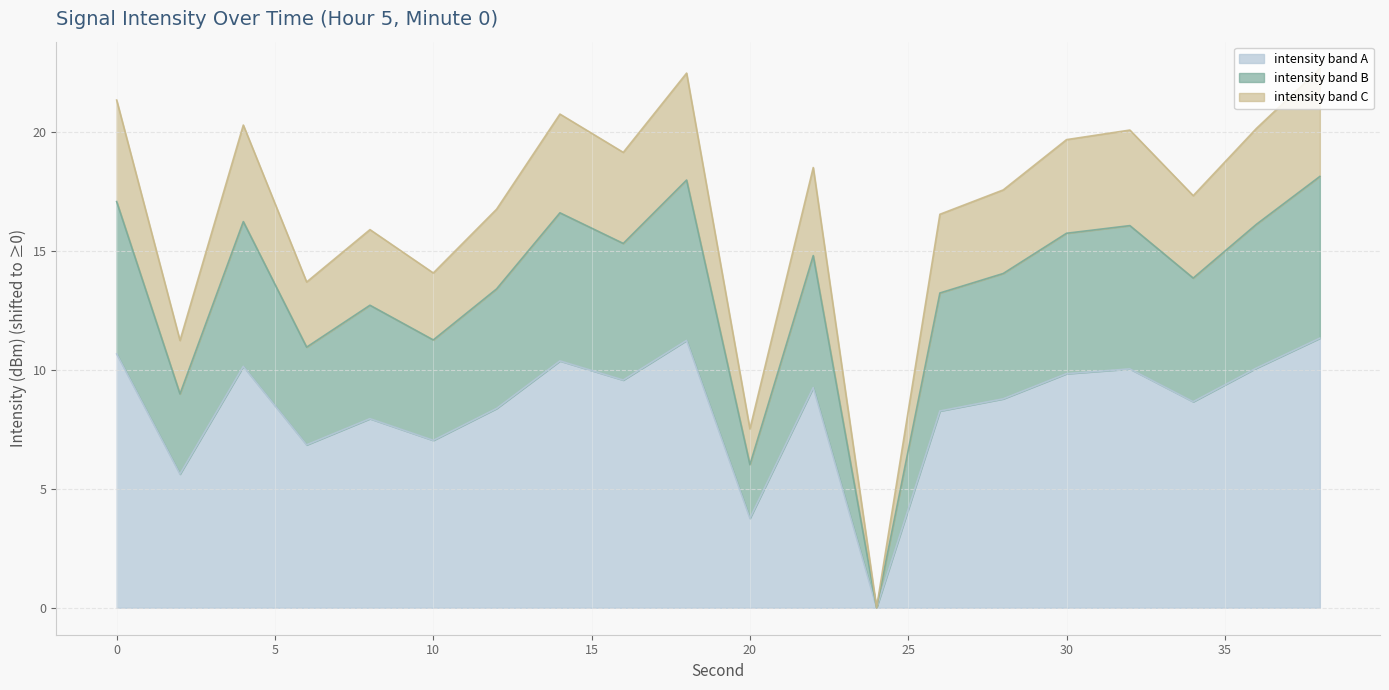

Rank the categories by value from highest to lowest.

38, 18, 0, 14, 4, 36, 32, 30, 16, 22, 28, 34, 12, 26, 8, 10, 6, 2, 20, 24